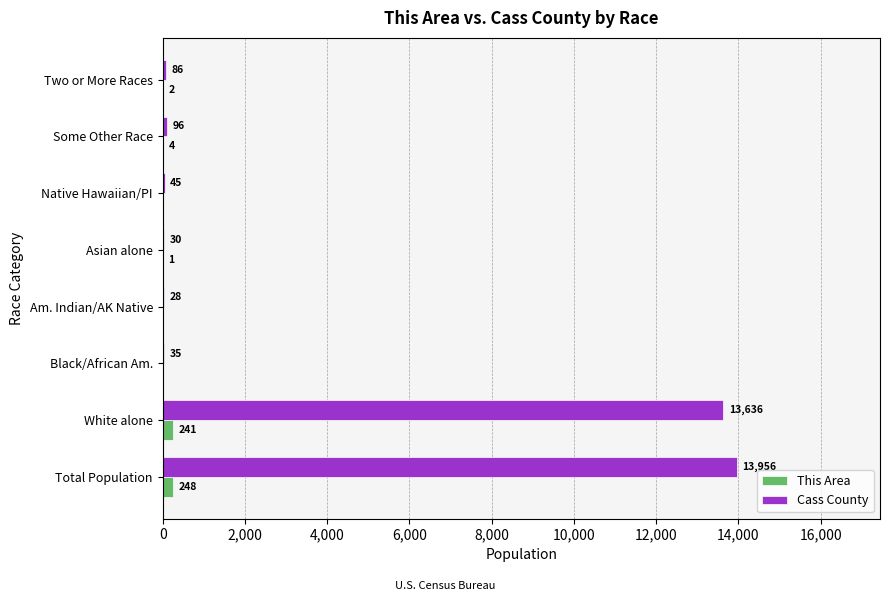

Which series has the largest total across all categories?

Cass County